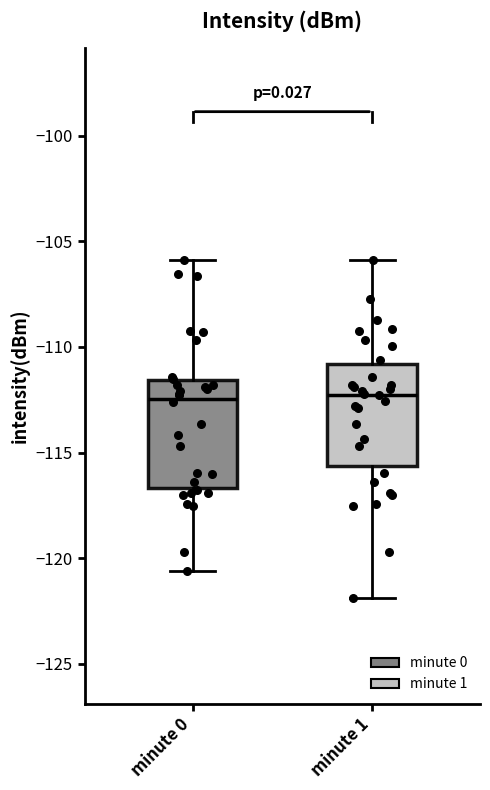

Reading left to right, transcribe this box plot: for each box, give where its median line is, the range the box spans, and where its two whiskers end, as read against the y-axis. The values are not printed on the chart, so give them approximately, as read against the axis.

minute 0: median -112.5, box -116.5 to -111.5, whiskers -120.5 to -106.0
minute 1: median -112.5, box -115.5 to -111.0, whiskers -122.0 to -106.0